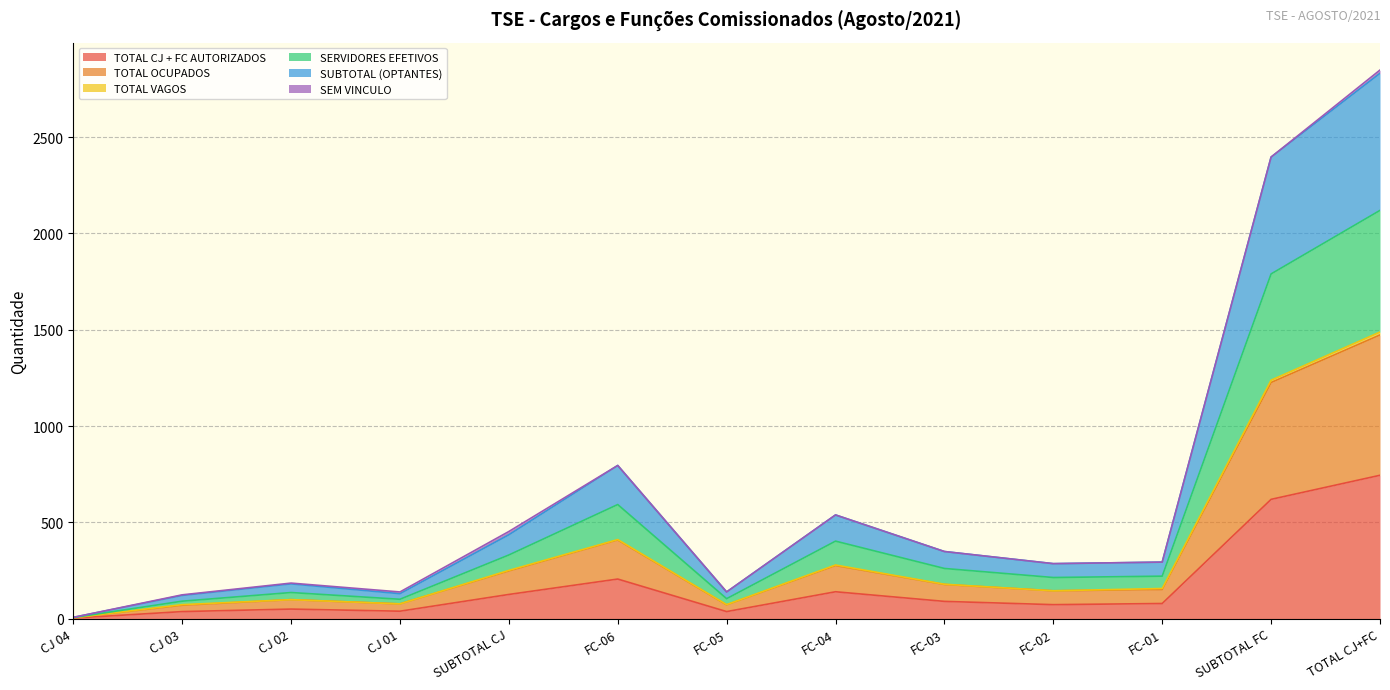

What is the minimum value for TOTAL CJ + FC AUTORIZADOS?

2